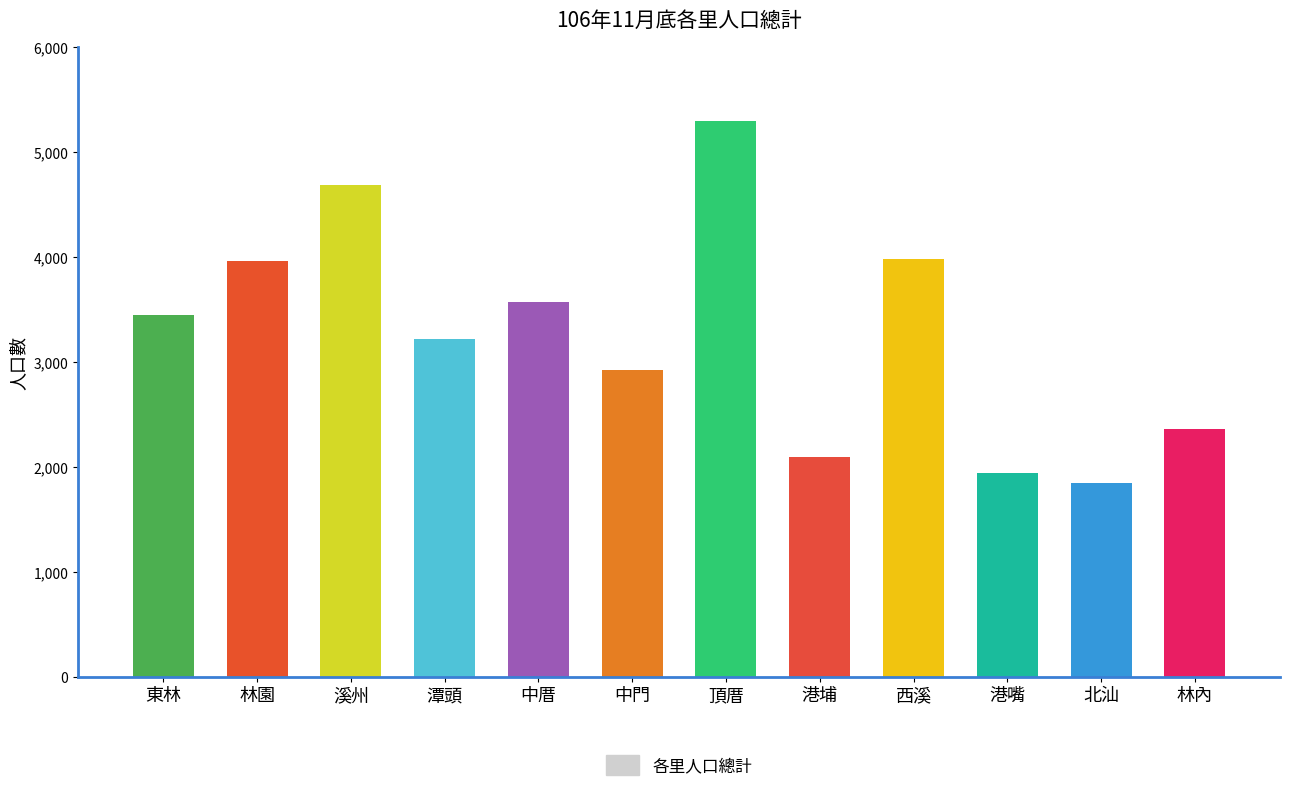

Reading left to right, list all the values displayed in this chart.

東林=3454	林園=3960	溪州=4687	潭頭=3224	中厝=3571	中門=2927	頂厝=5302	港埔=2093	西溪=3986	港嘴=1944	北汕=1852	林內=2365